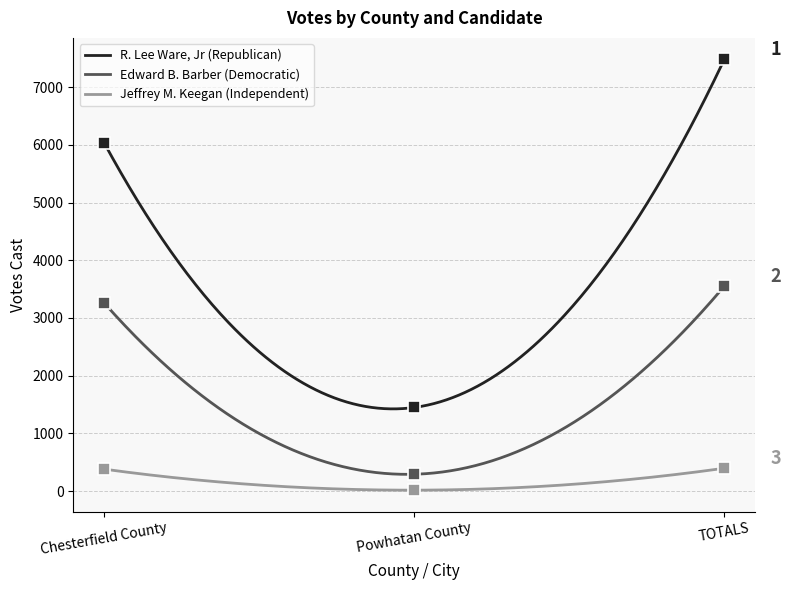

What is the label of the 2nd point from the right?

Powhatan County